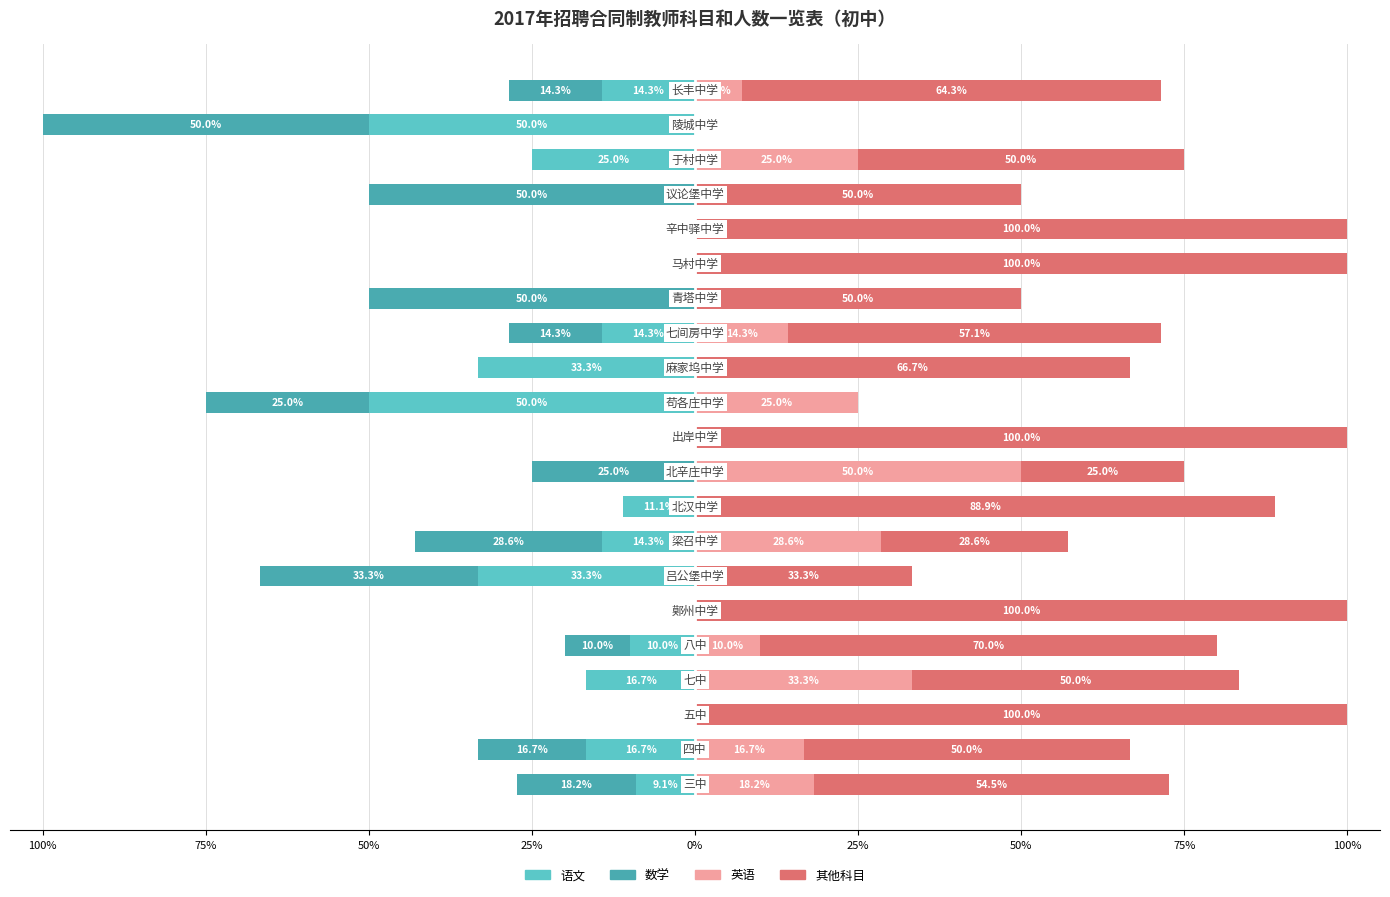

The 语文 series shows -16.7 at 25%. True or false?

True